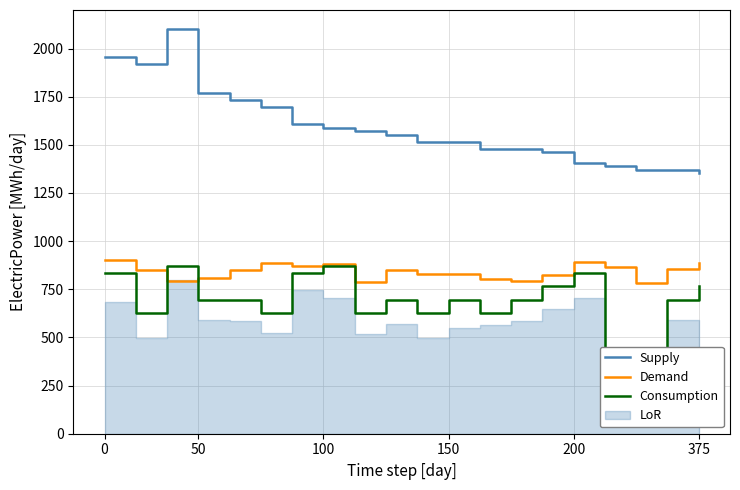

What is the highest value of the Supply series?

2100.0